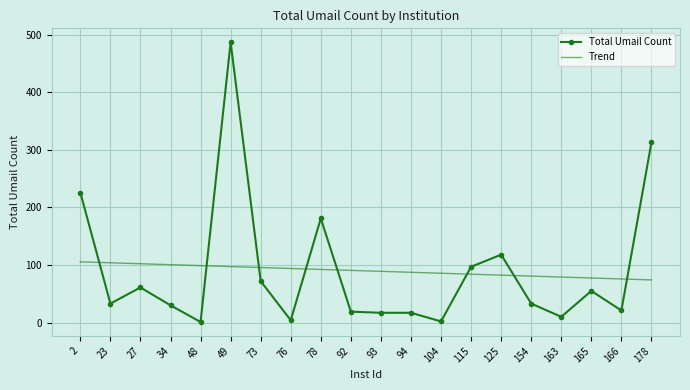

Approximately how many times larger is the value at 48 compared to 163?

0.1